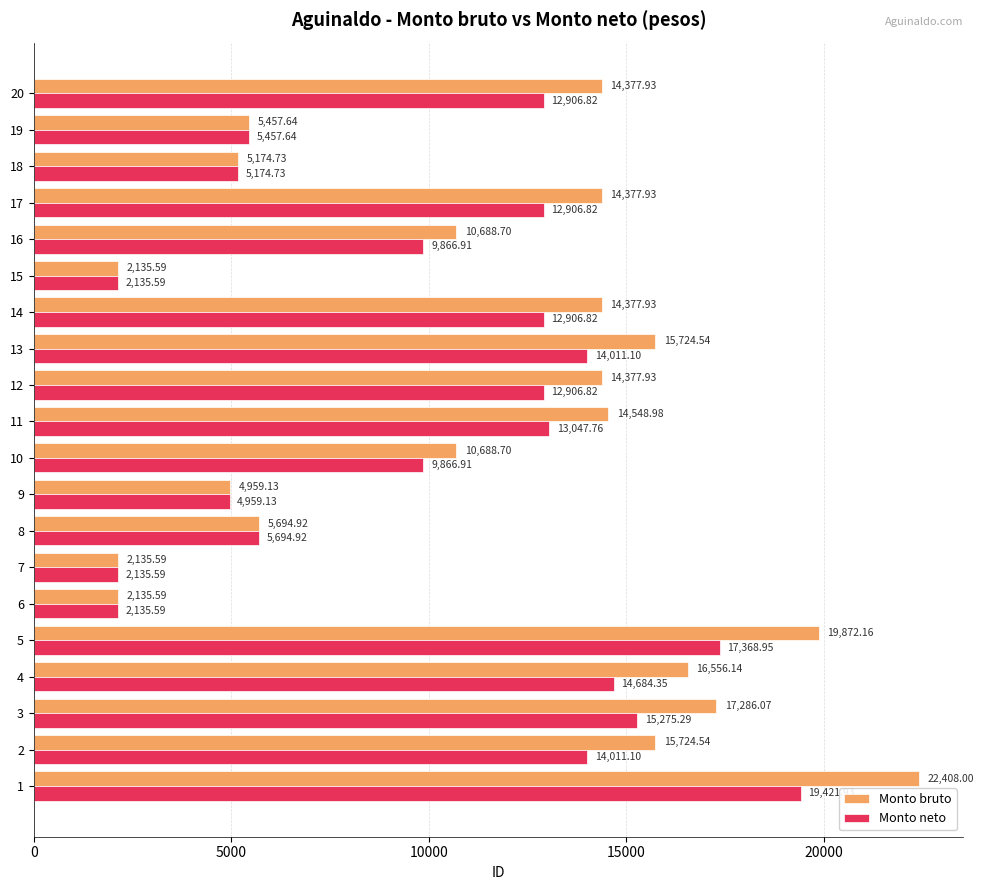

Which series changed the most between 5 and 6?

Monto bruto